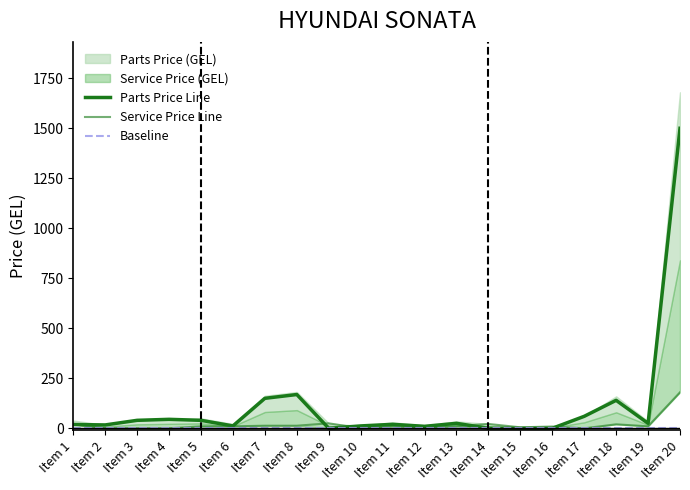

How many interior local peaks does the Service Price Line series have?

5